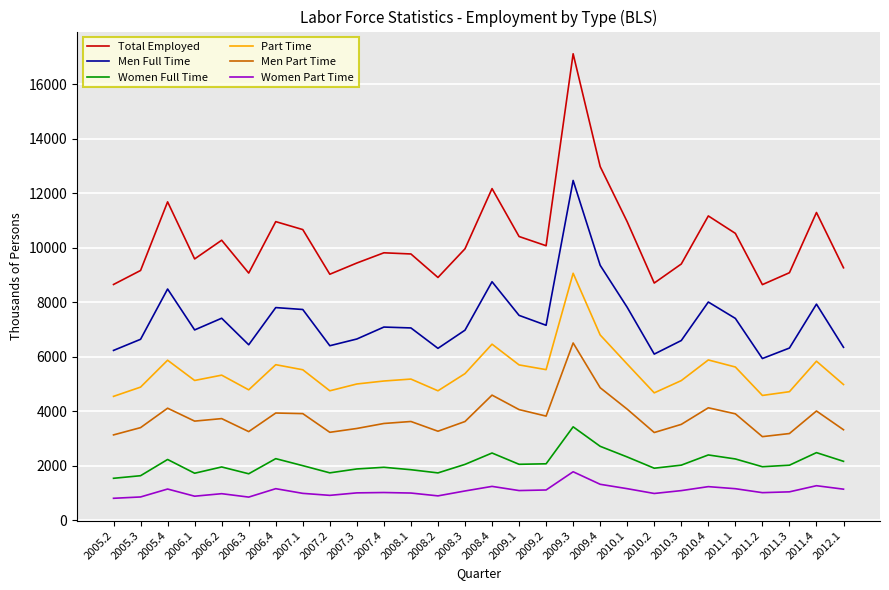

Rank the series by their maximum value, from lowest to highest.

Women Part Time, Women Full Time, Men Part Time, Part Time, Men Full Time, Total Employed